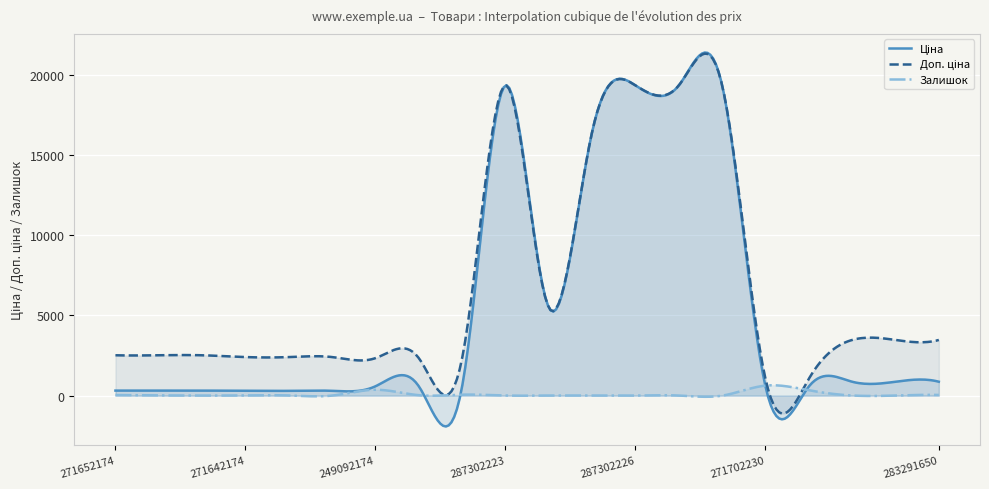

How many lines are shown in the chart?

3